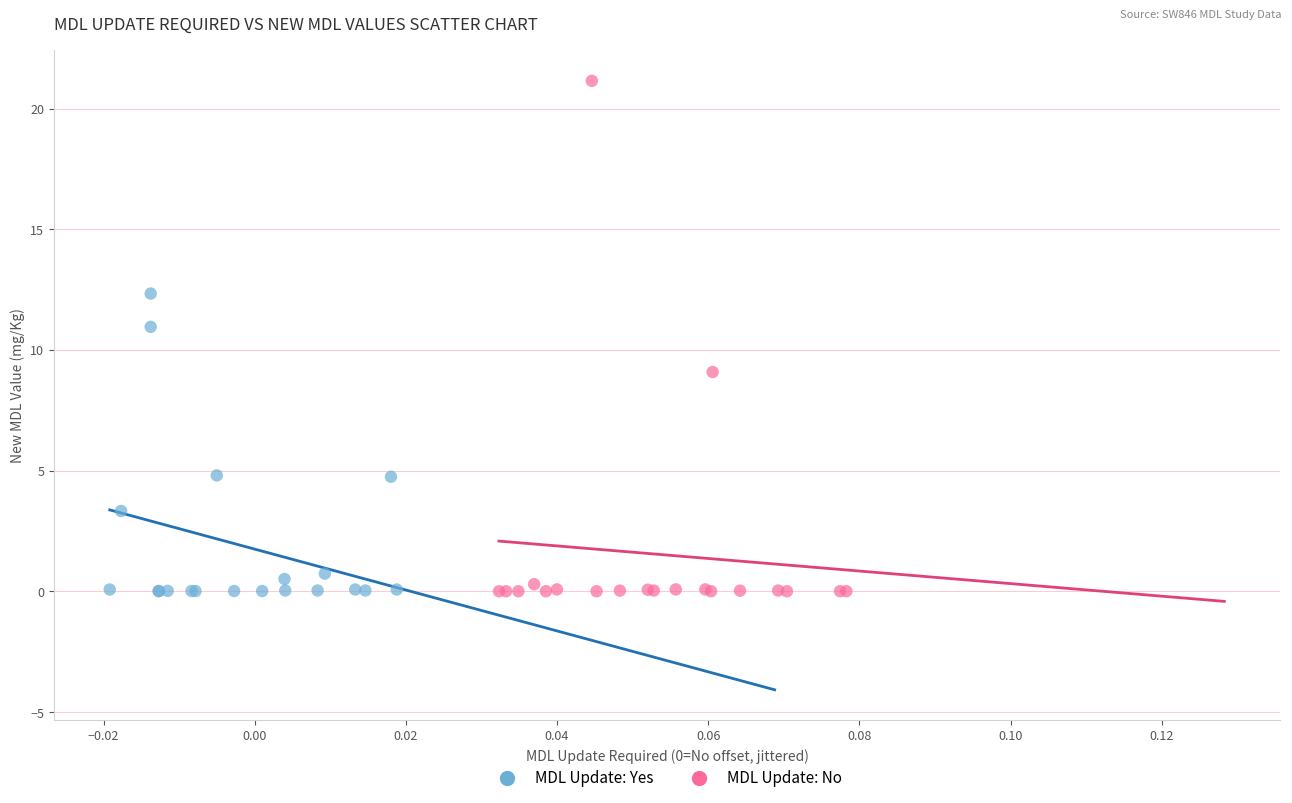

Which series has the widest spread of Y values?

MDL Update: No